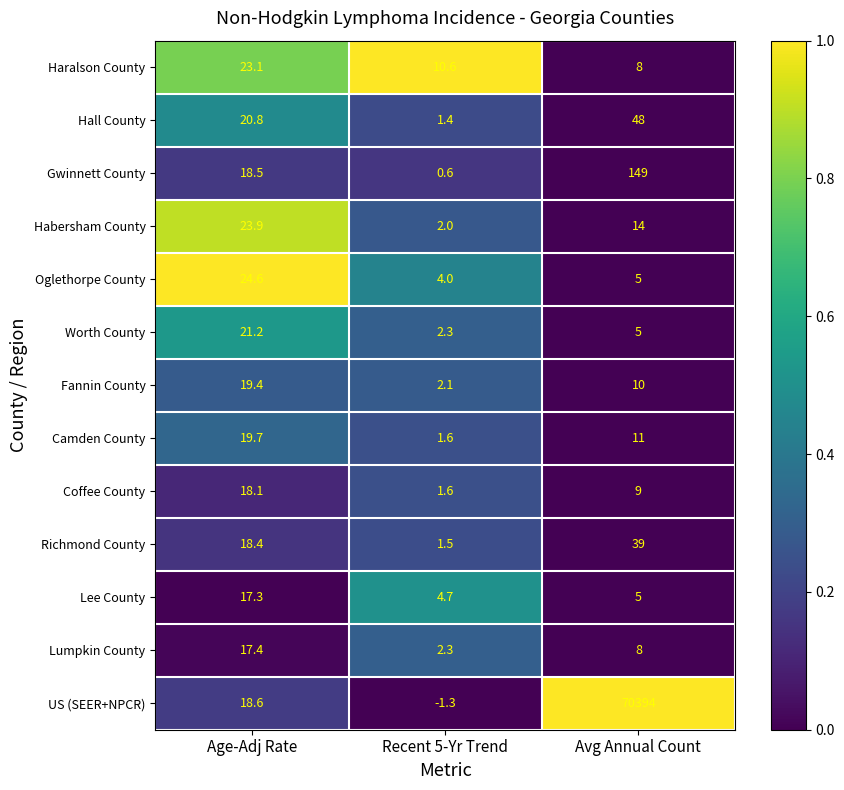

What is the difference between the maximum and minimum values in the Oglethorpe County series?

20.6